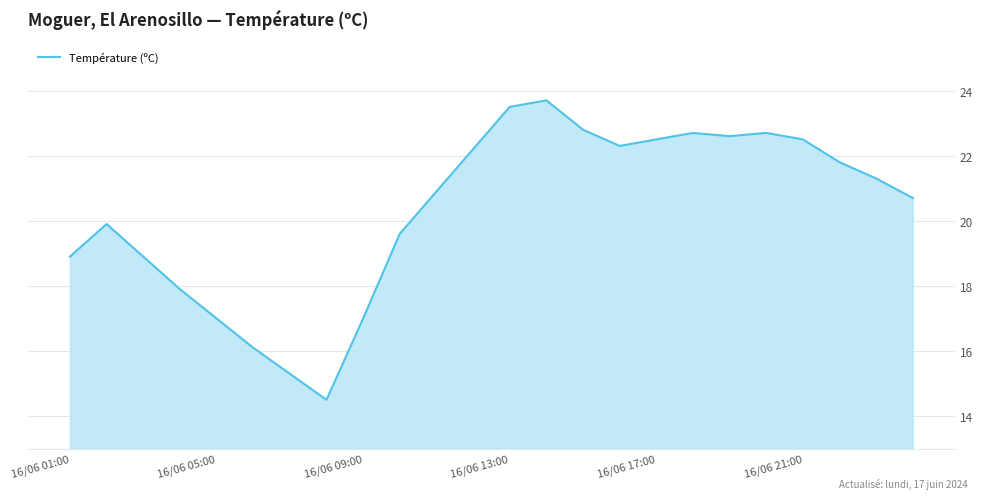

Reading left to right, what are all the values shown in this chart?

18.9	19.9	18.9	17.9	17.0	16.1	15.3	14.5	17.0	19.6	20.9	22.2	23.5	23.7	22.8	22.3	22.5	22.7	22.6	22.7	22.5	21.8	21.3	20.7